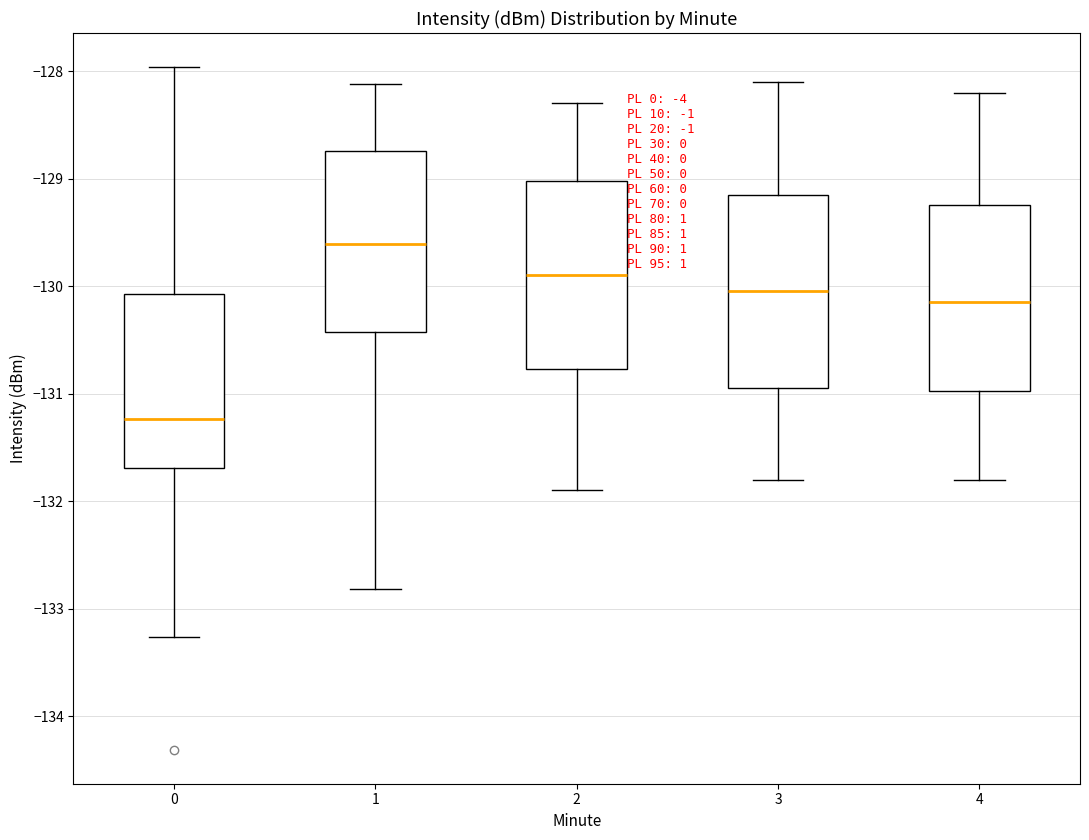

Which box has the lowest median line?

0